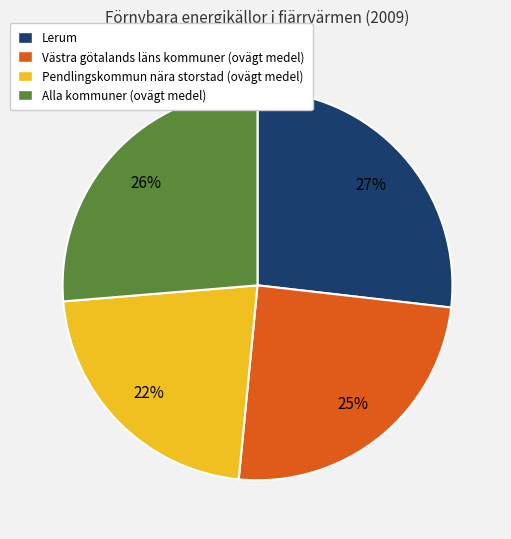

Is it true that Alla kommuner (ovägt medel) is 26% of the pie?

True